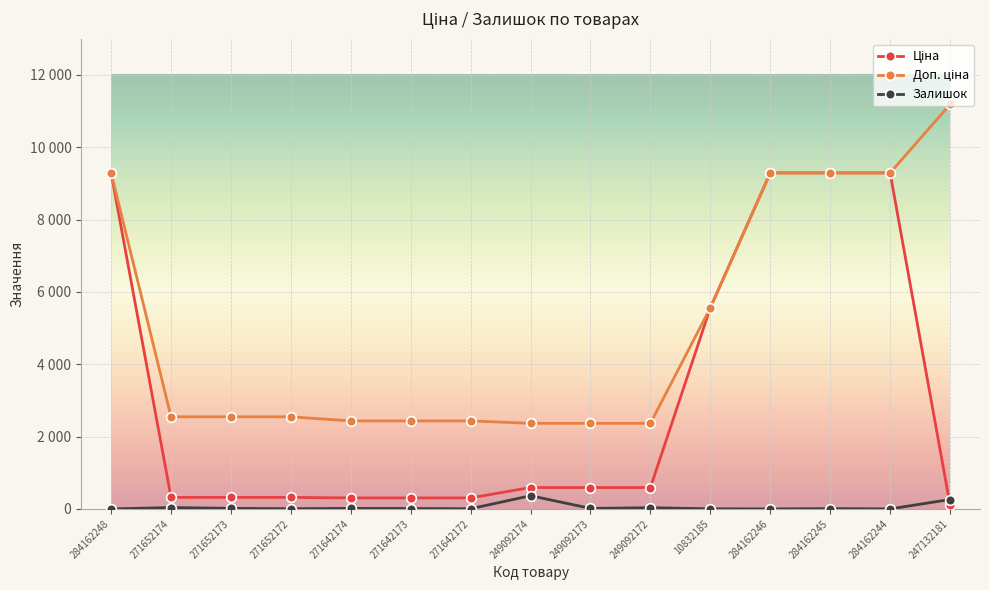

Is this an area chart (filled region under the line)?

No